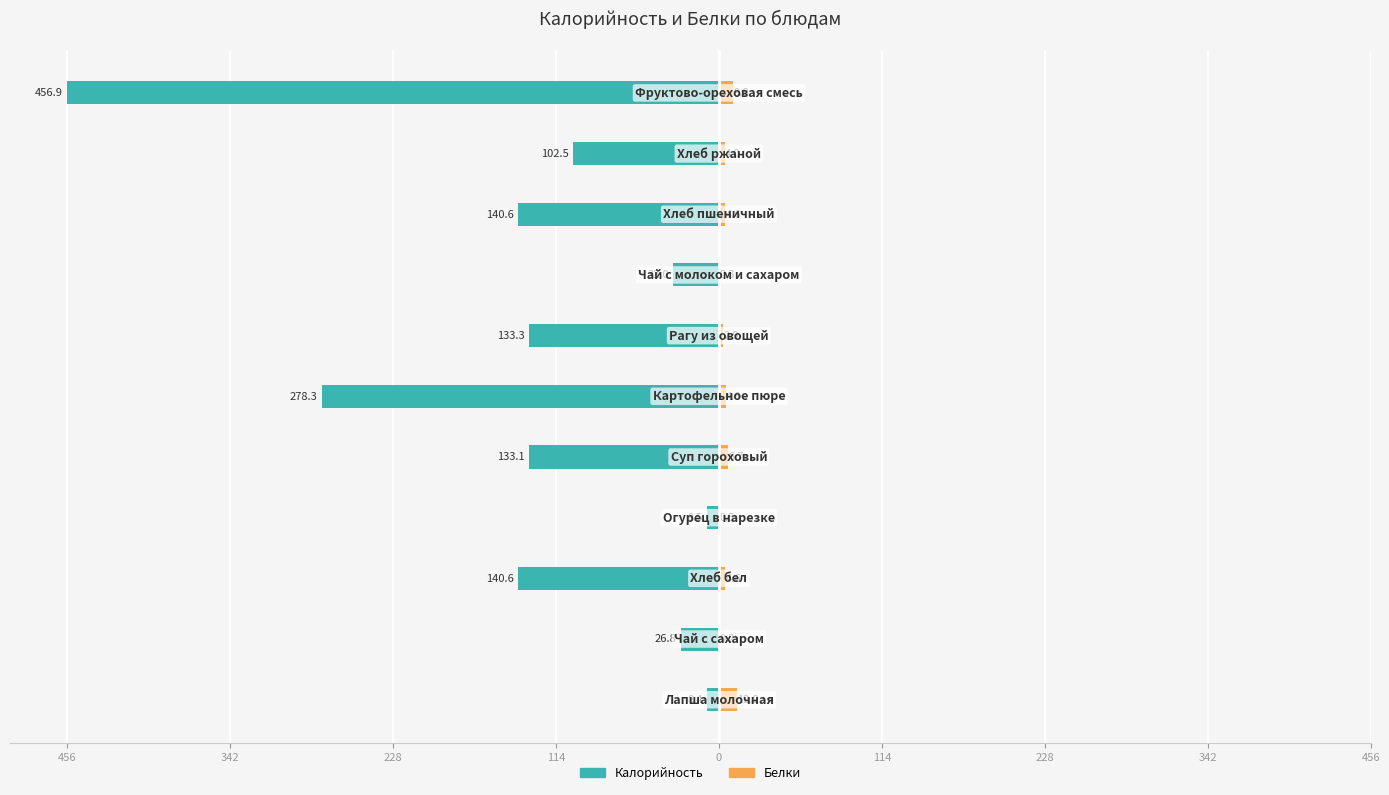

The Белки series shows 10.9 at 456. True or false?

False